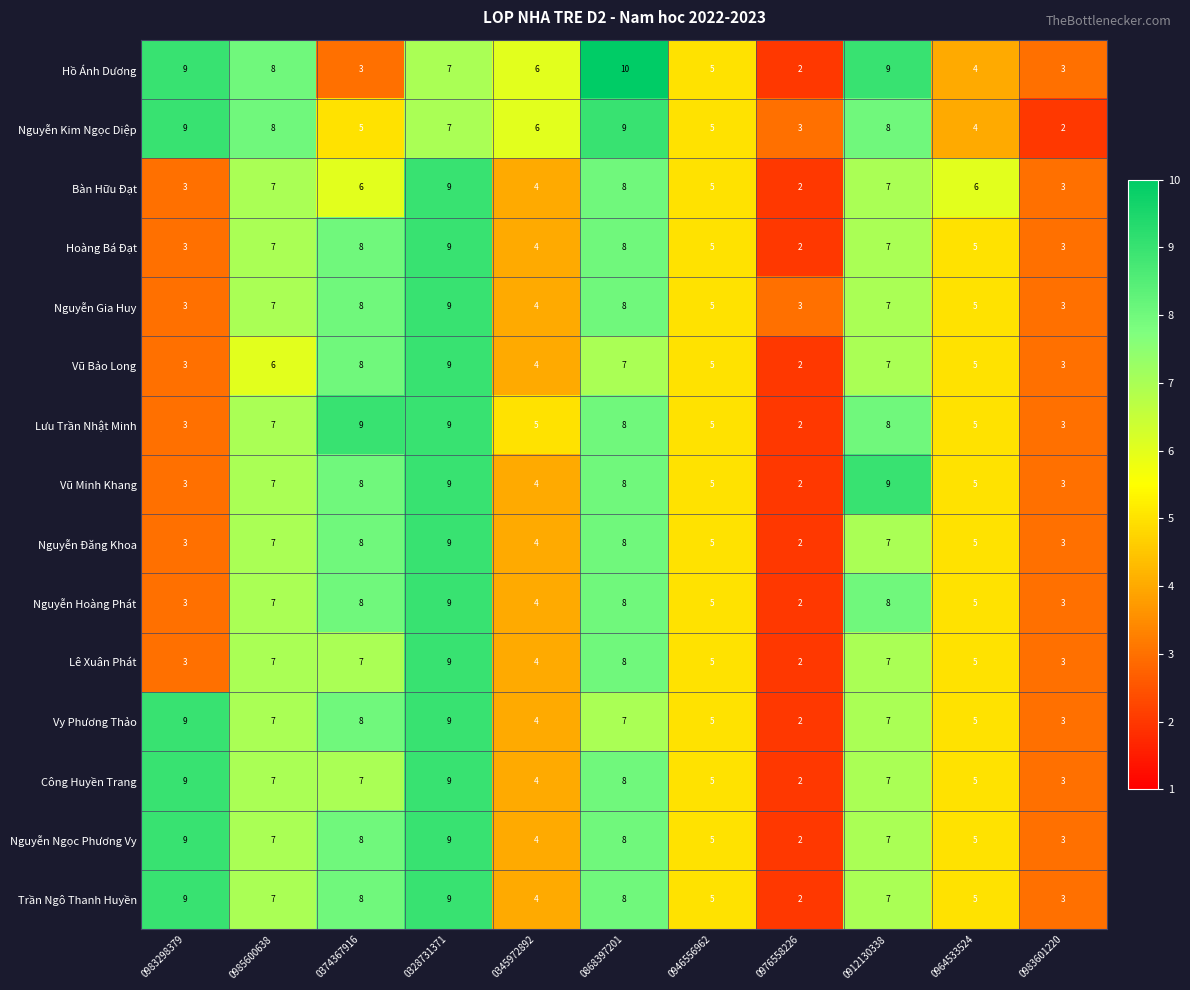

Is it true that Hoàng Bá Đạt equals 1 at 0946556962?

False